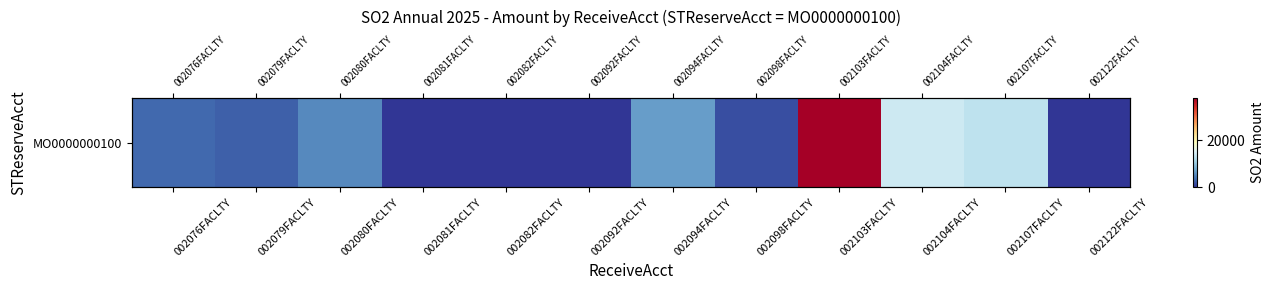

Where does the data first go above 3180?

002080FACLTY